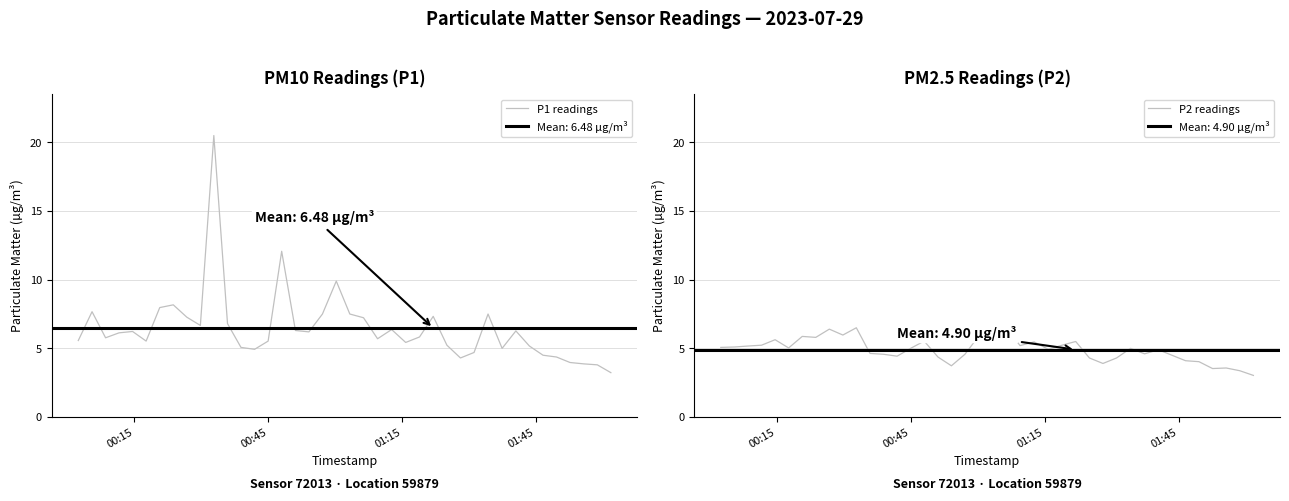

True or false: P1 readings has more than 0 interior local peaks.

True